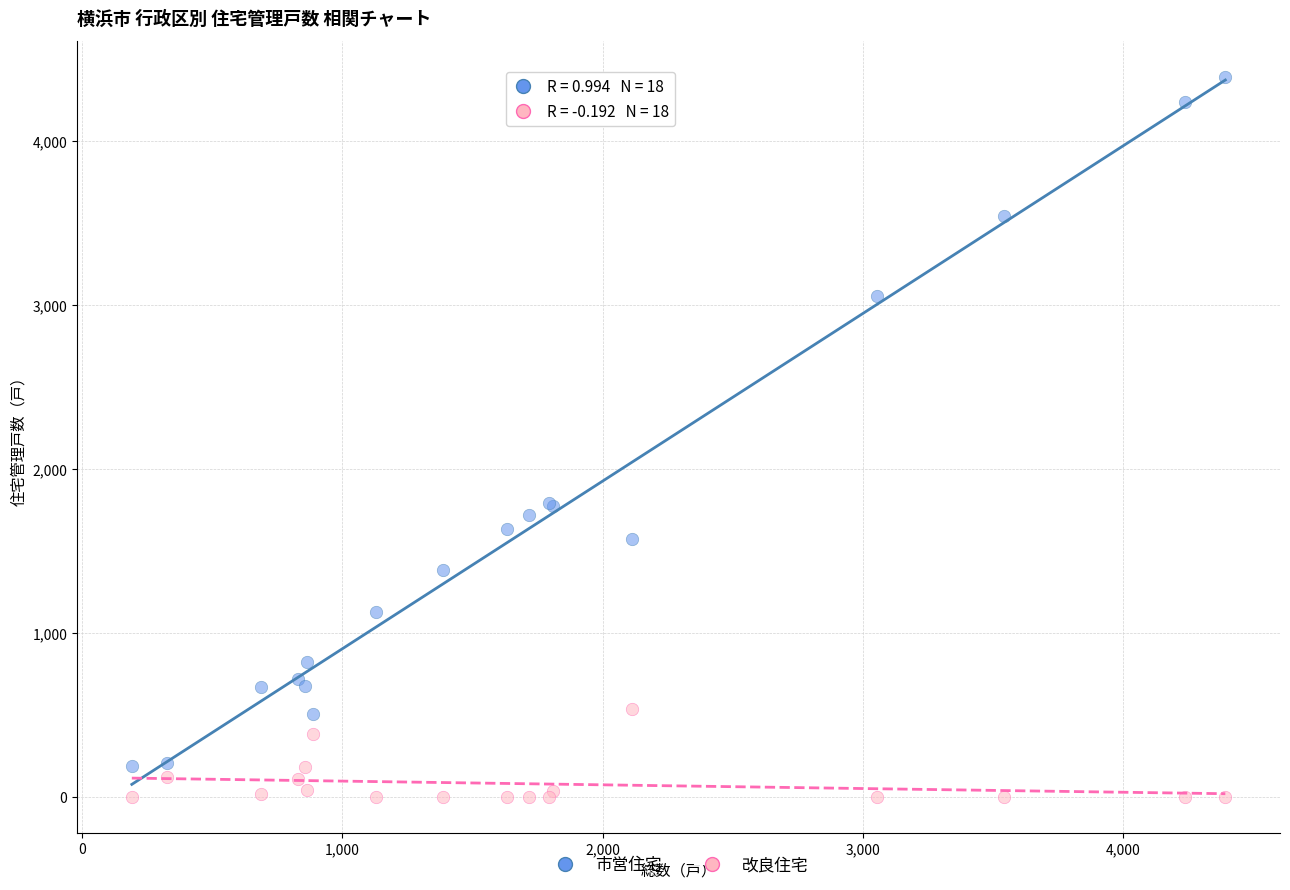

Which series has the largest Y range (max minus min)?

市営住宅